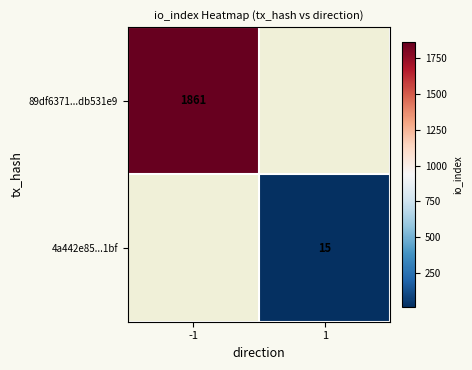

What is the smallest value displayed?

15.0